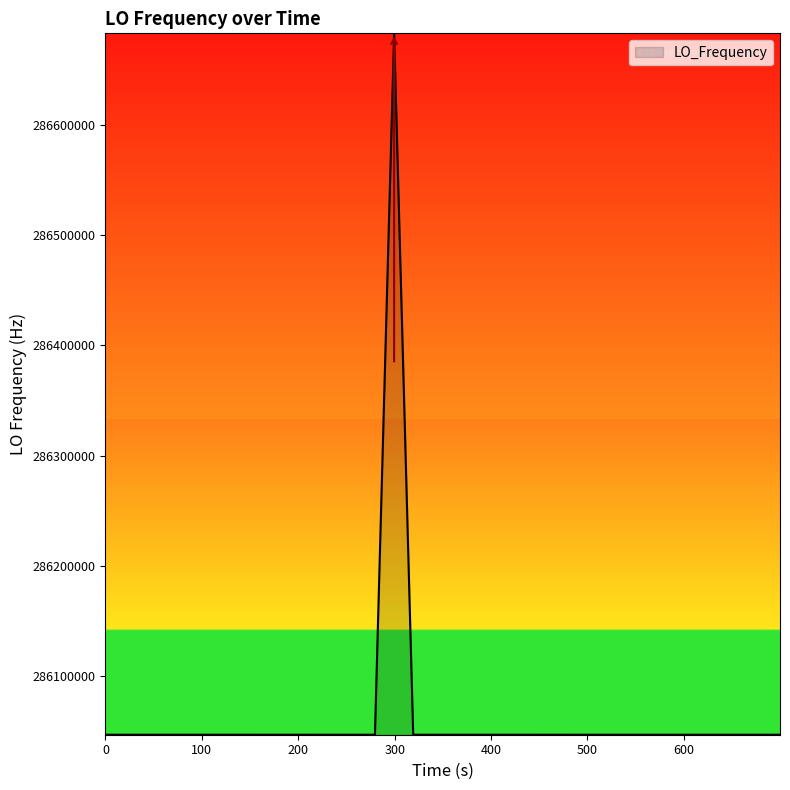

What is the smallest value displayed?

286046993.3